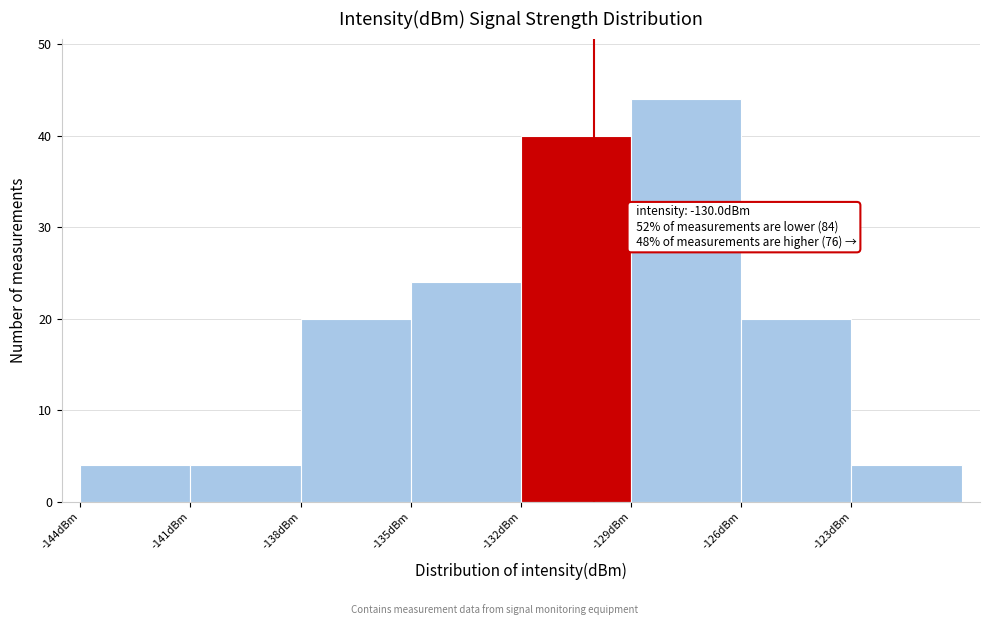

Over which range of the x-axis is the bar tallest?

-129 to -126